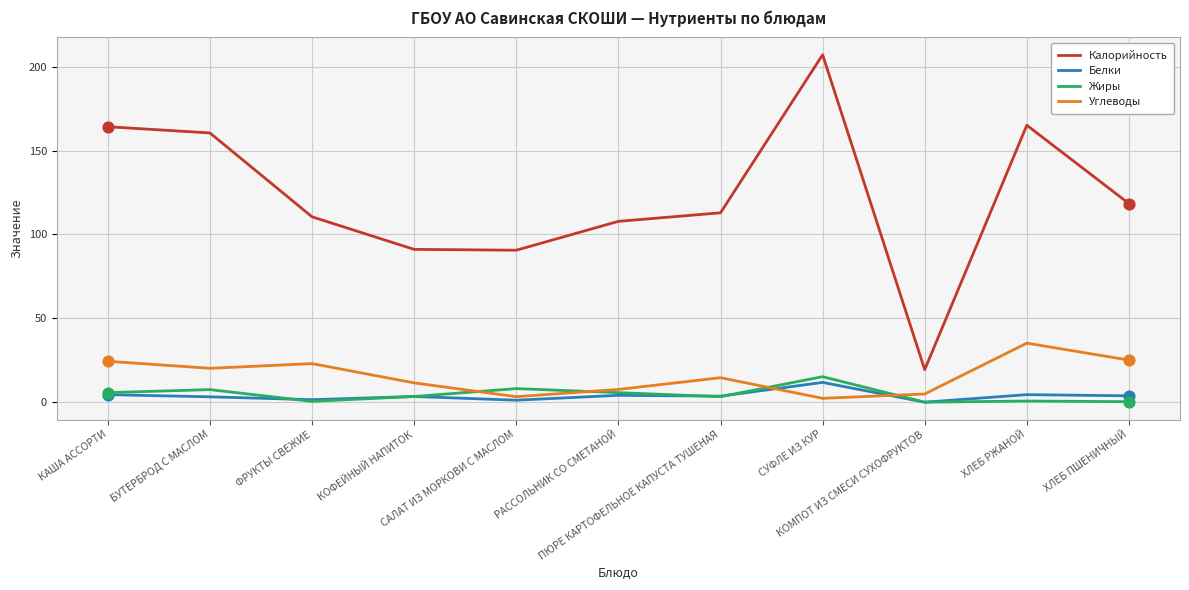

Which series has the largest range (max minus min)?

Калорийность